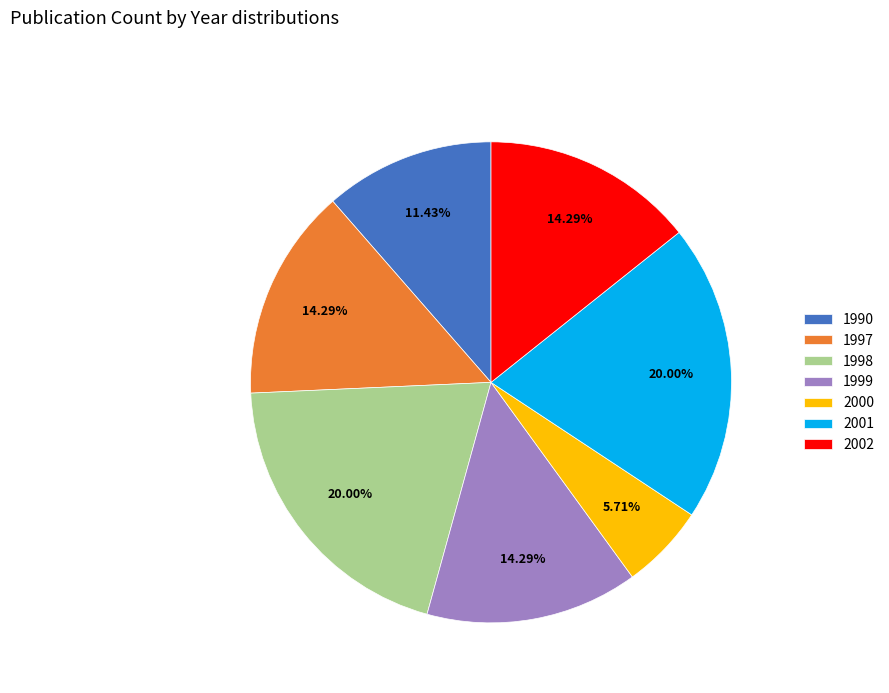

Combined, do 1999 and 2001 account for over 50%?

No